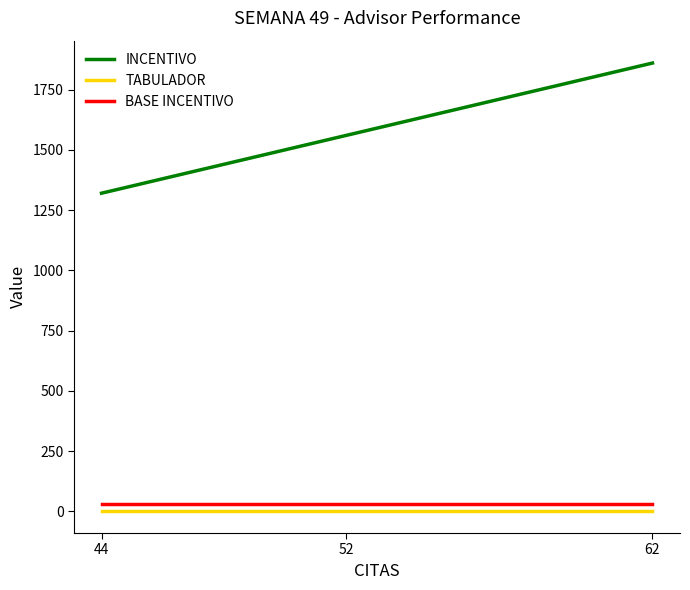

Which label corresponds to the largest value in the chart?

62